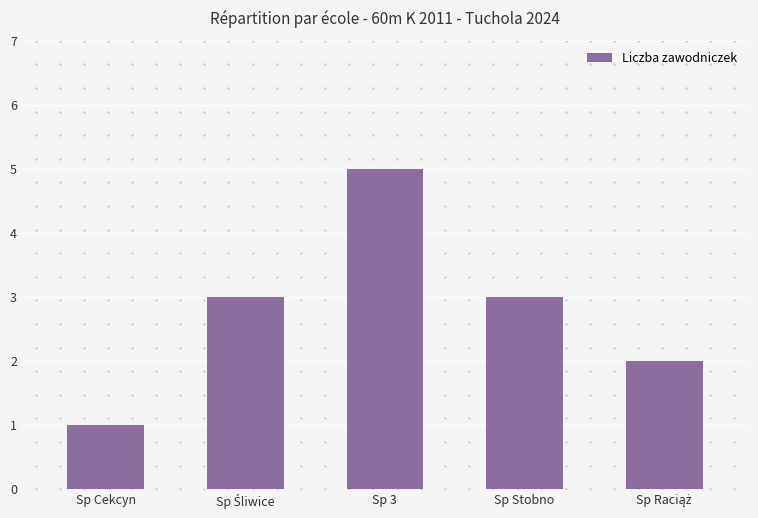

Which category has the lowest value across all series?

Sp Cekcyn